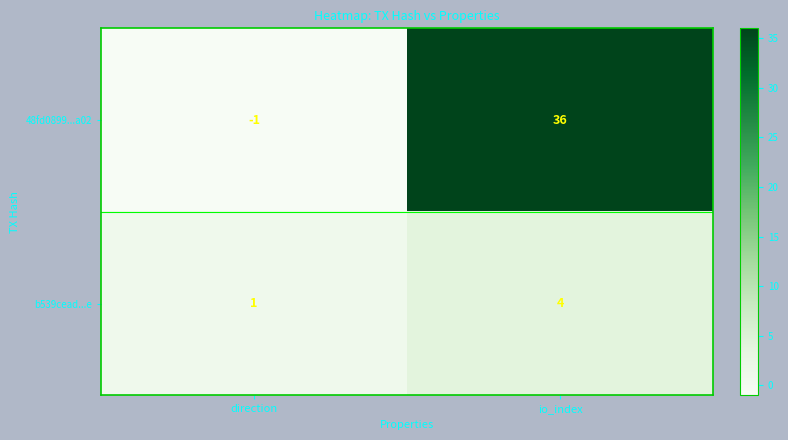

Rank the series by their maximum value, from lowest to highest.

b539cead...e, 48fd0899...a02